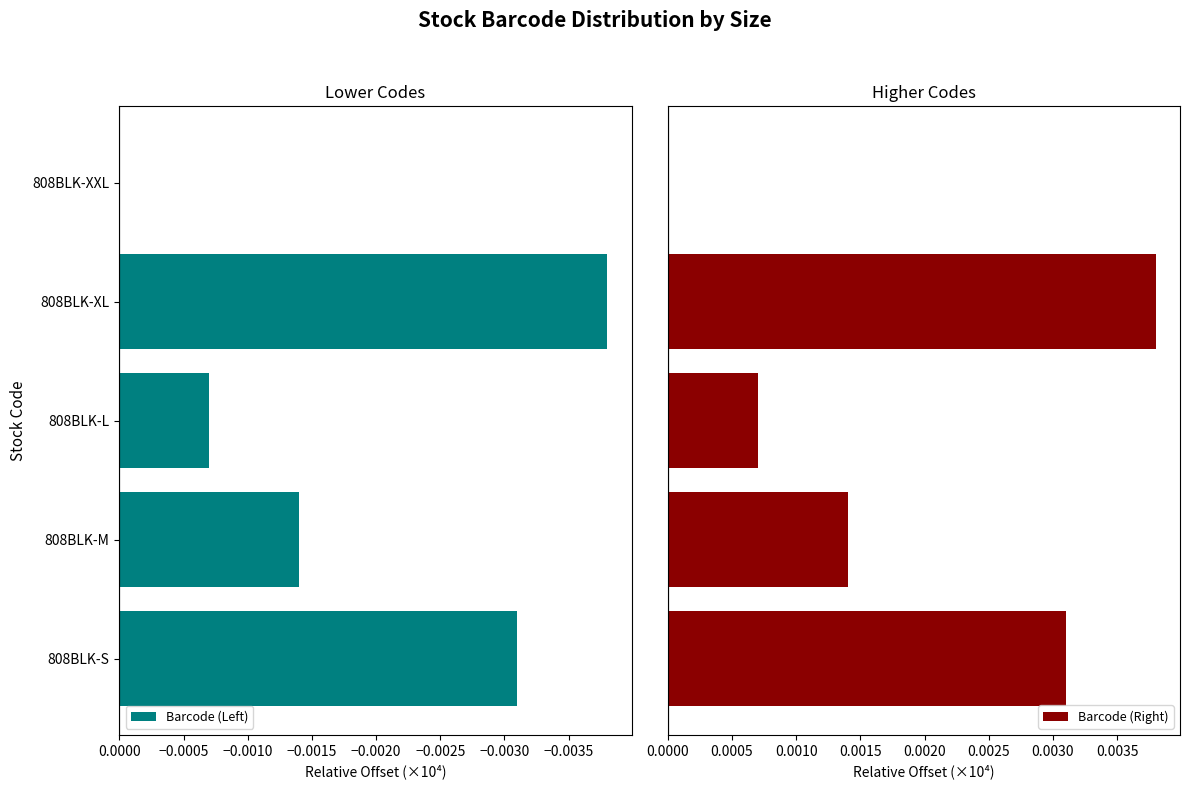

How many bars are there in total?

10